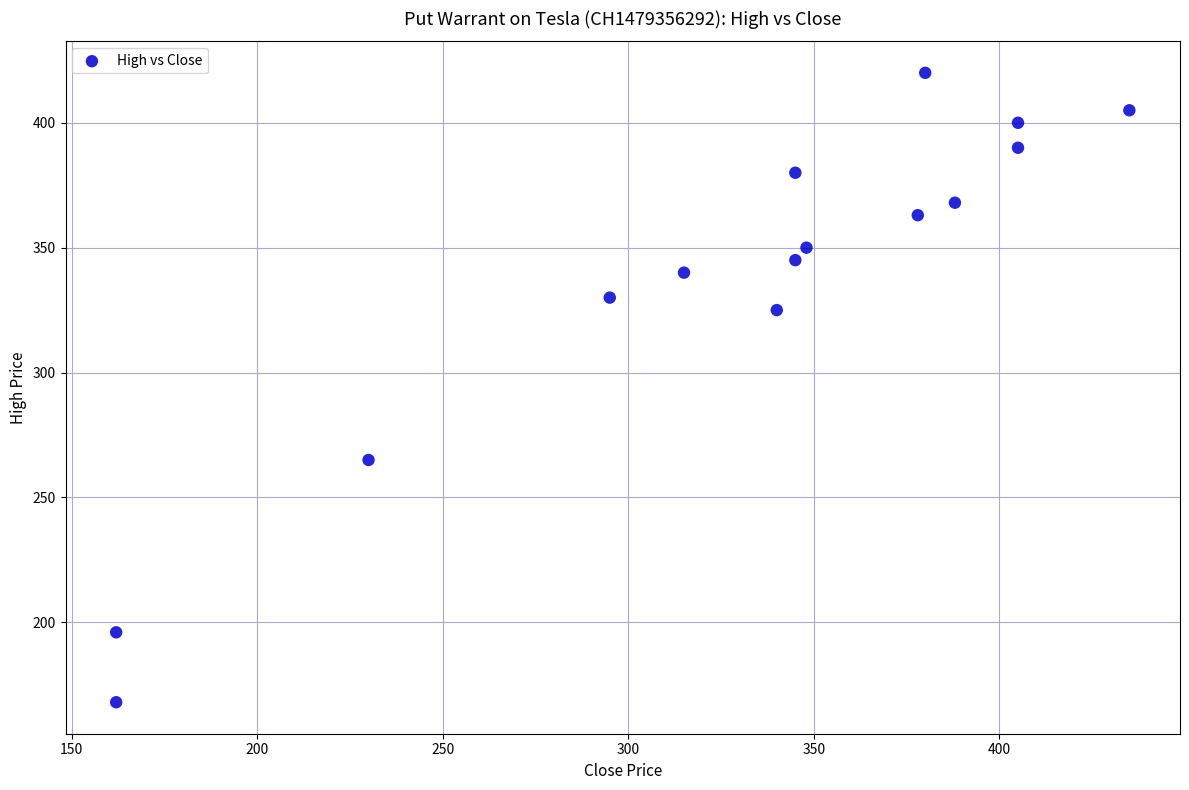

What is the range of Y values (max minus min)?

252